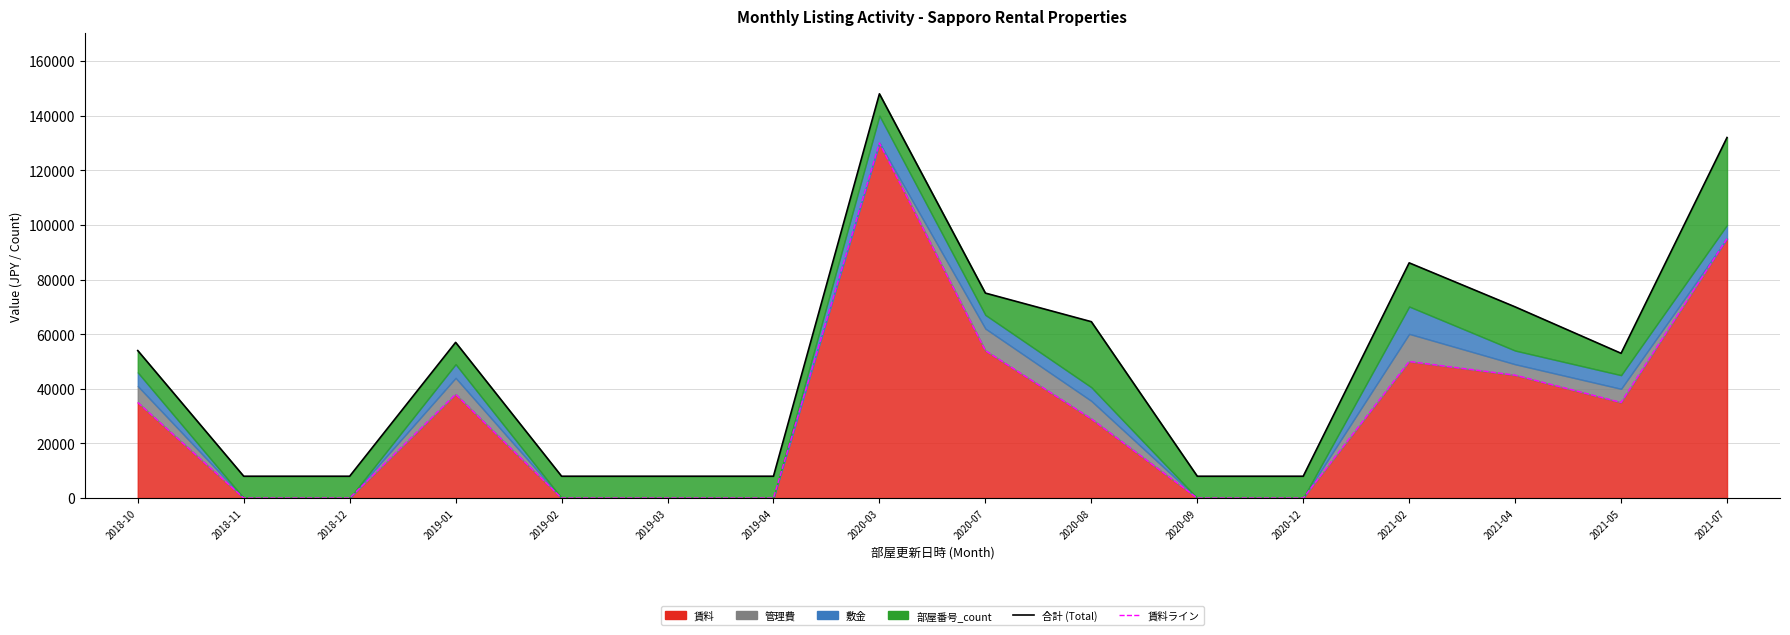

How many data points in 合計 (Total) are above 54000?

7